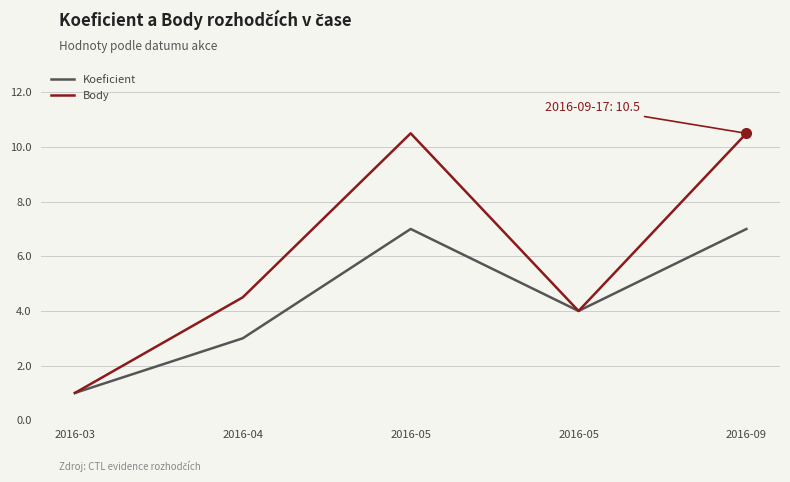

Does the chart display data point markers on the line(s)?

No